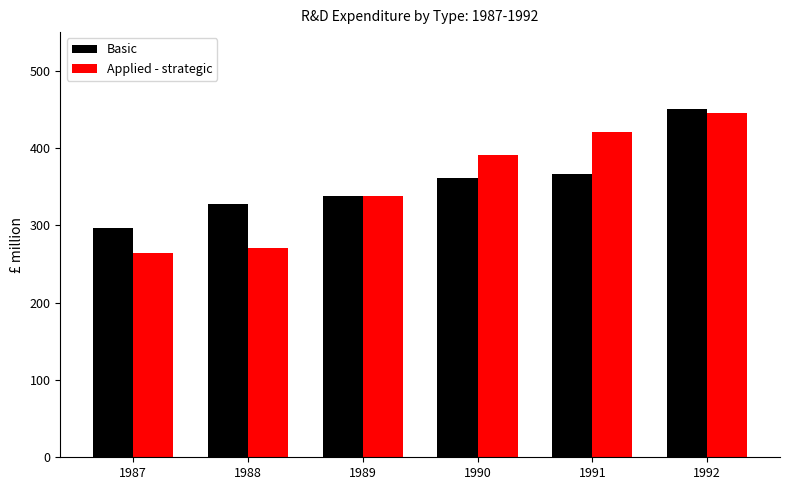

Is it true that Basic equals 470.7 at 1989?

False